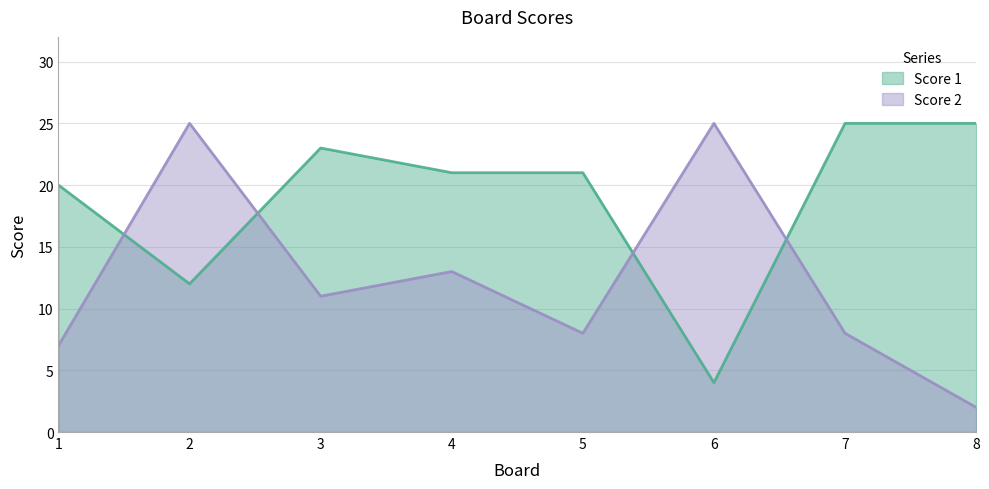

What is the spread (max minus min) of values at 7?

17